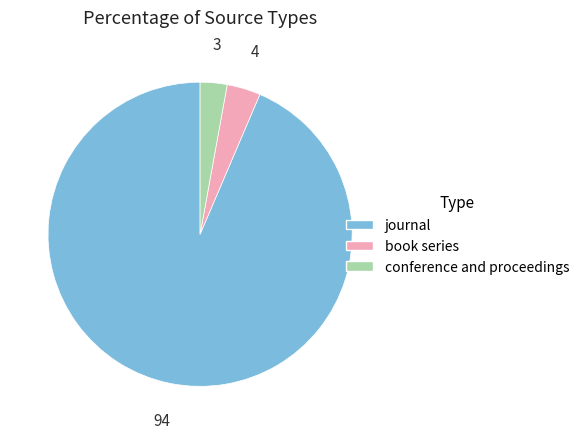

How many slices are in this pie chart?

3